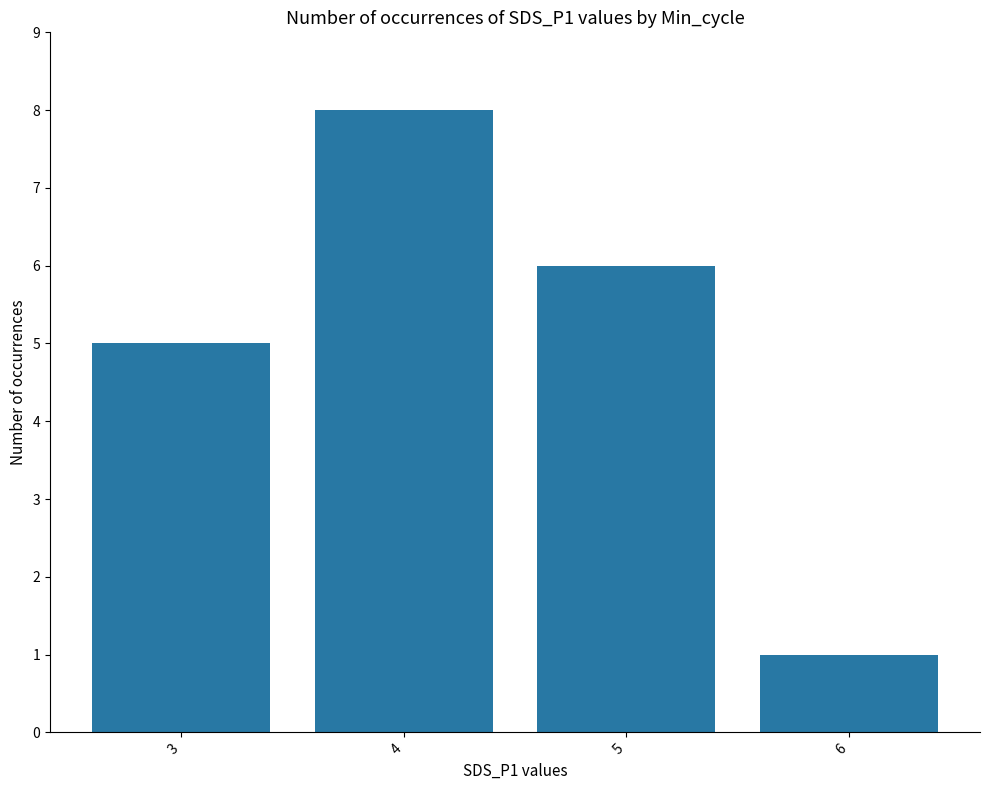

What is the change in value from 4 to 5?

-2